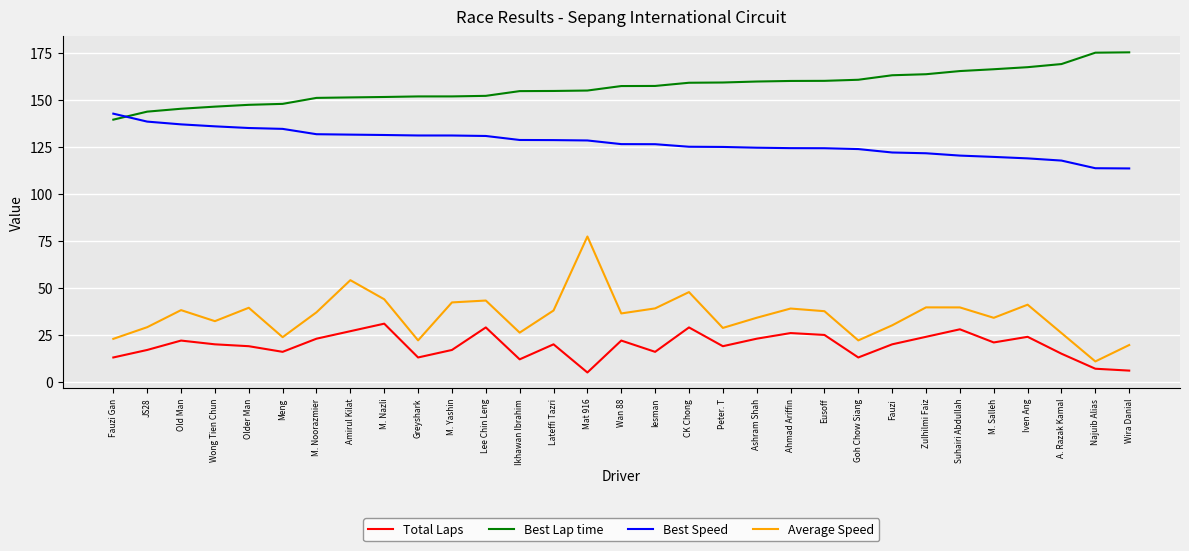

True or false: Best Lap time and Average Speed intersect in this chart.

False